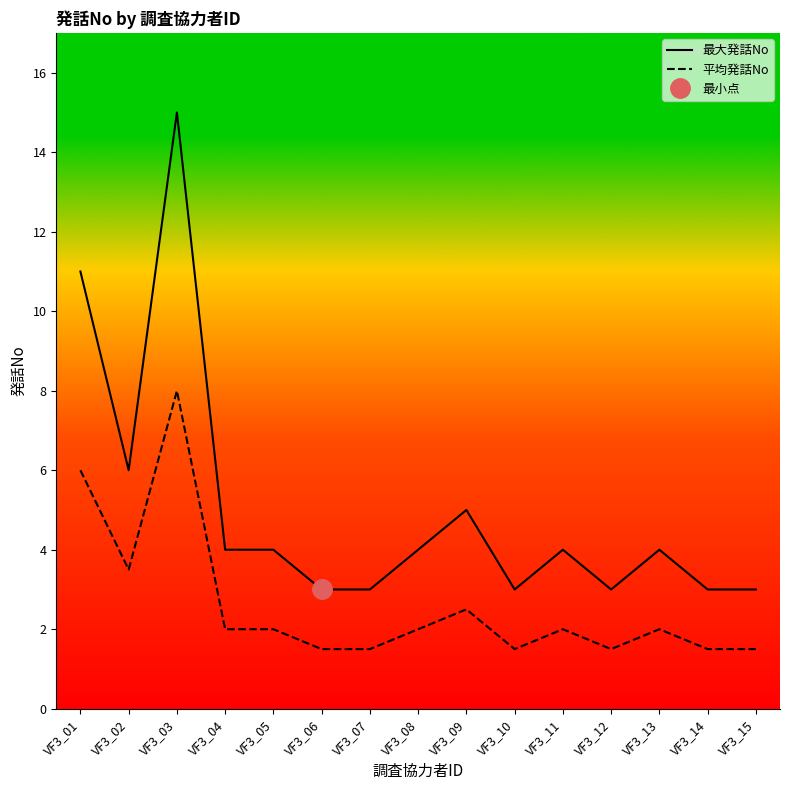

In 平均発話No, how many points are lower than both neighbors (excluding endpoints)?

3